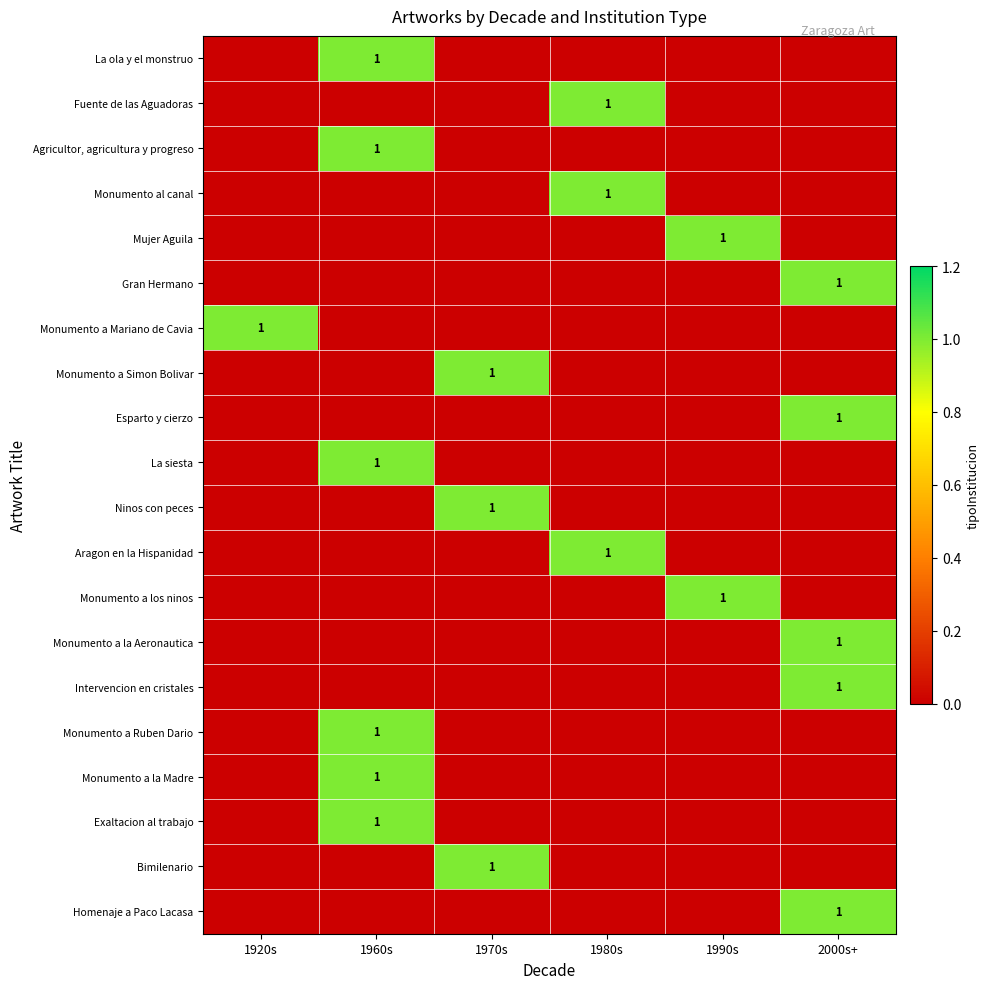

Is it true that Homenaje a Paco Lacasa equals 1 at 2000s+?

True